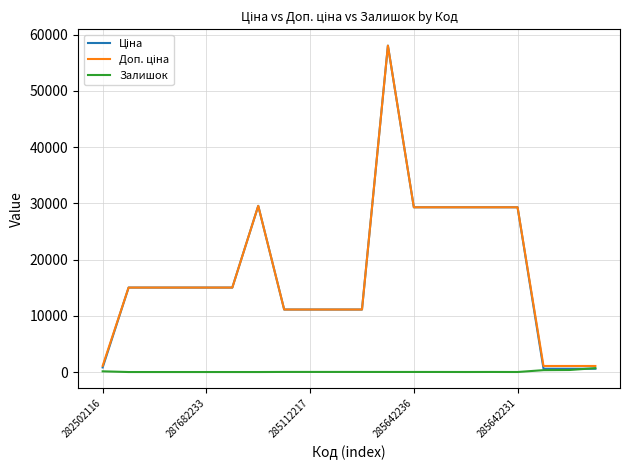

What is the maximum value shown in the chart?

58037.0